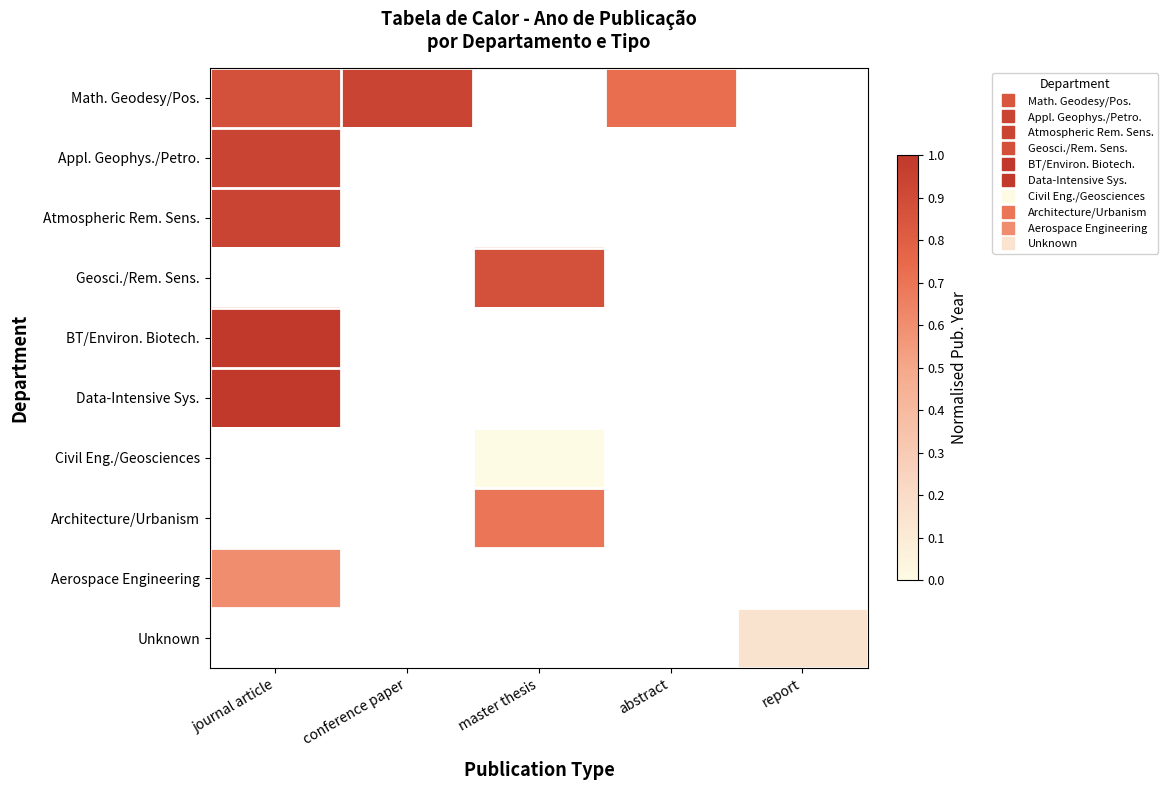

True or false: Math. Geodesy/Pos. has a value of 1.3 at abstract.

False